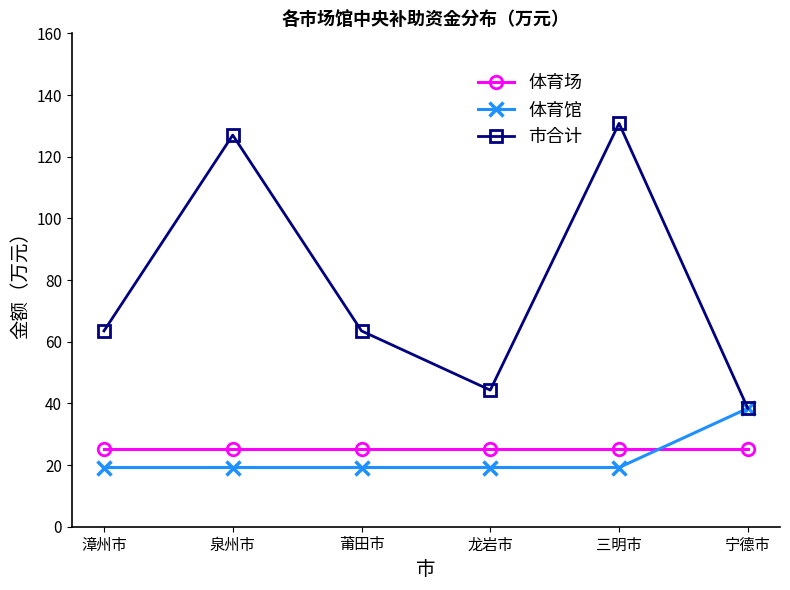

List the series in order of their peak value, highest first.

市合计, 体育馆, 体育场